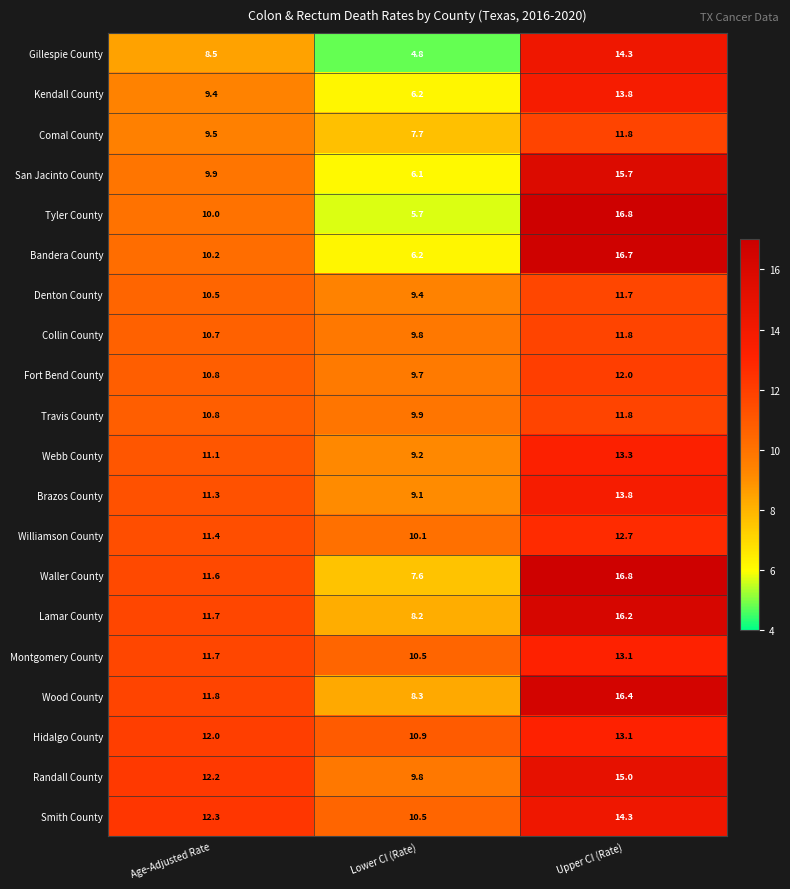

What is the lowest value of the Wood County series?

8.3